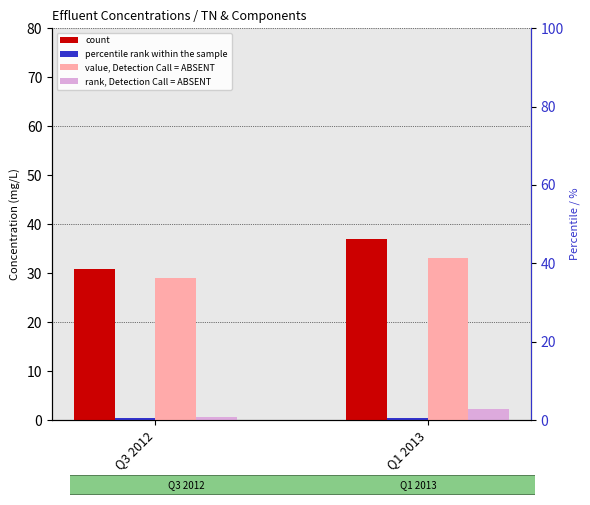

At which category is the sum across all series the highest?

Q1 2013